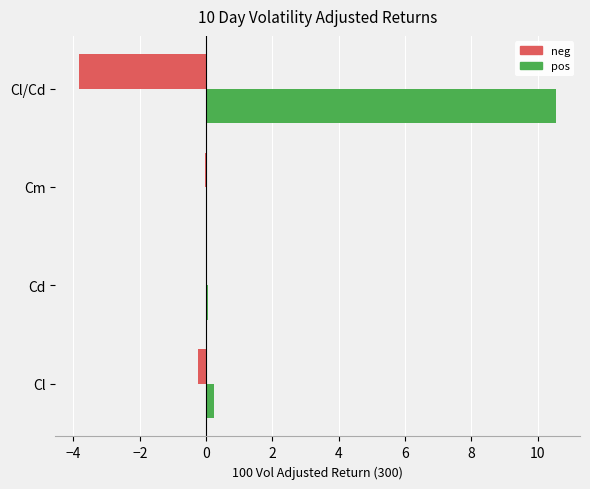

The pos series shows 0.0 at Cm. True or false?

True